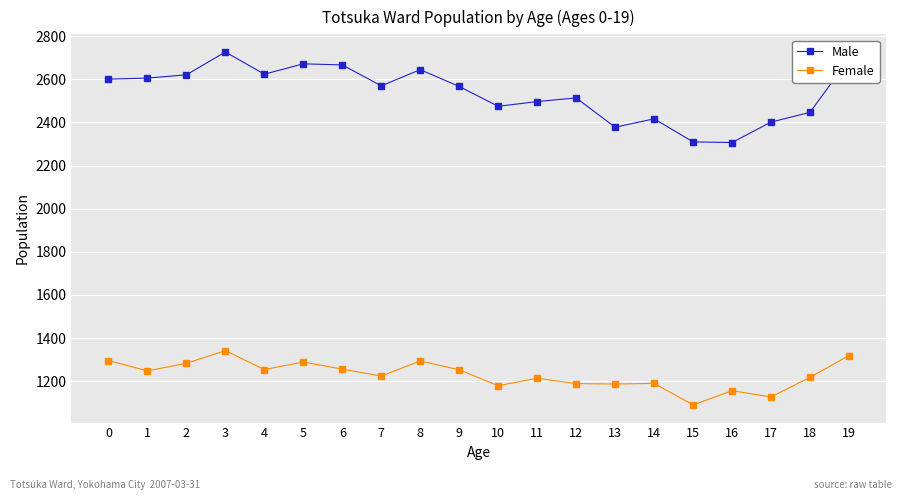

List the series in order of their overall mean, highest first.

Male, Female